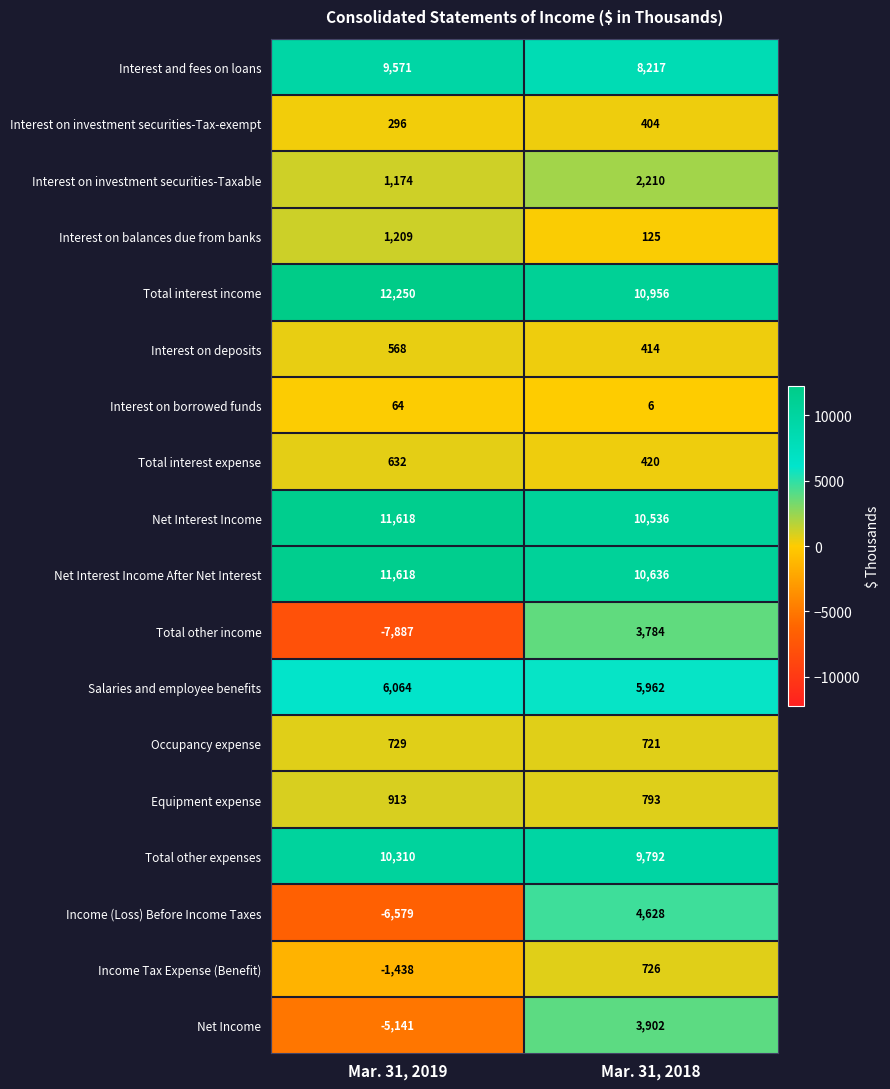

Which series changed the most between Mar. 31, 2019 and Mar. 31, 2018?

Total other income